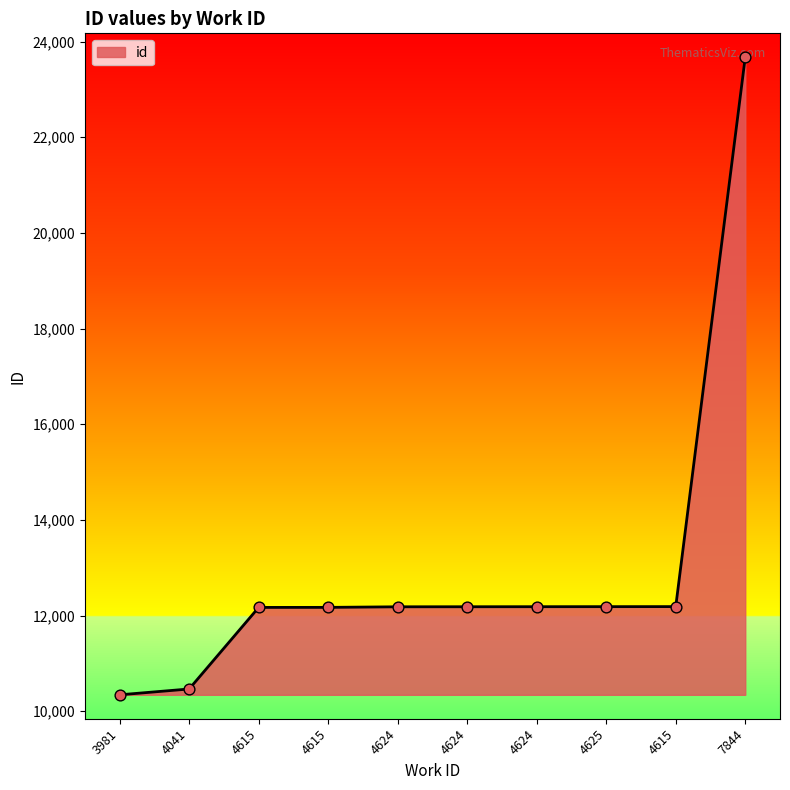

What is the ratio of the value at 4624 to the value at 4625?

1.0